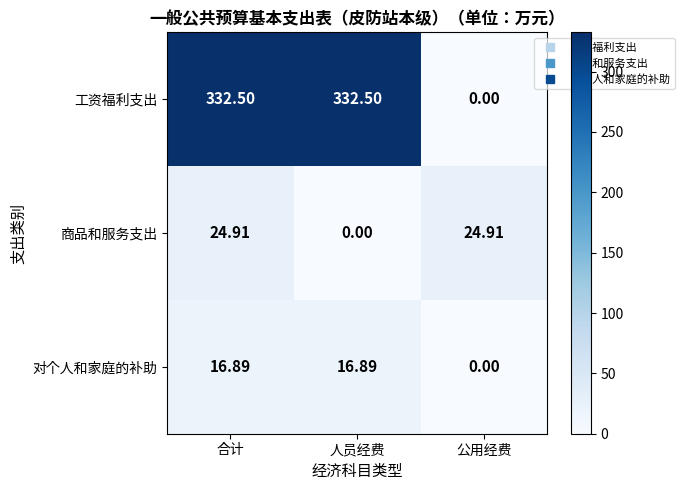

What is the total value across all series at 人员经费?

349.4